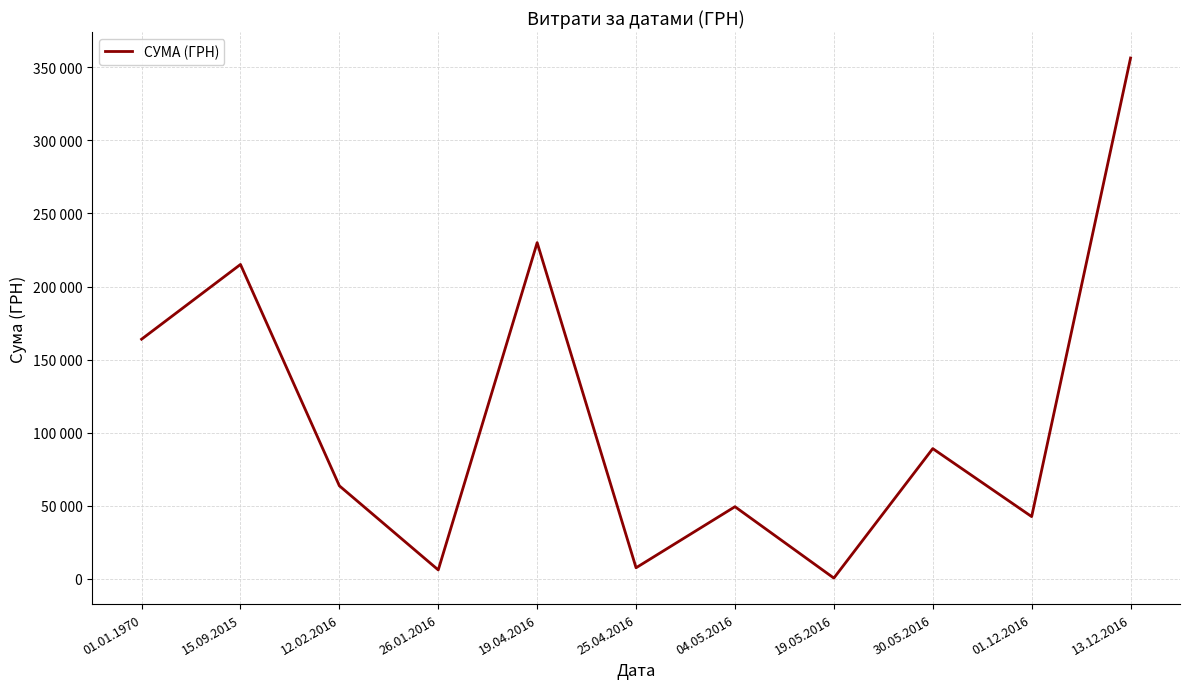

Is this an area chart (filled region under the line)?

No